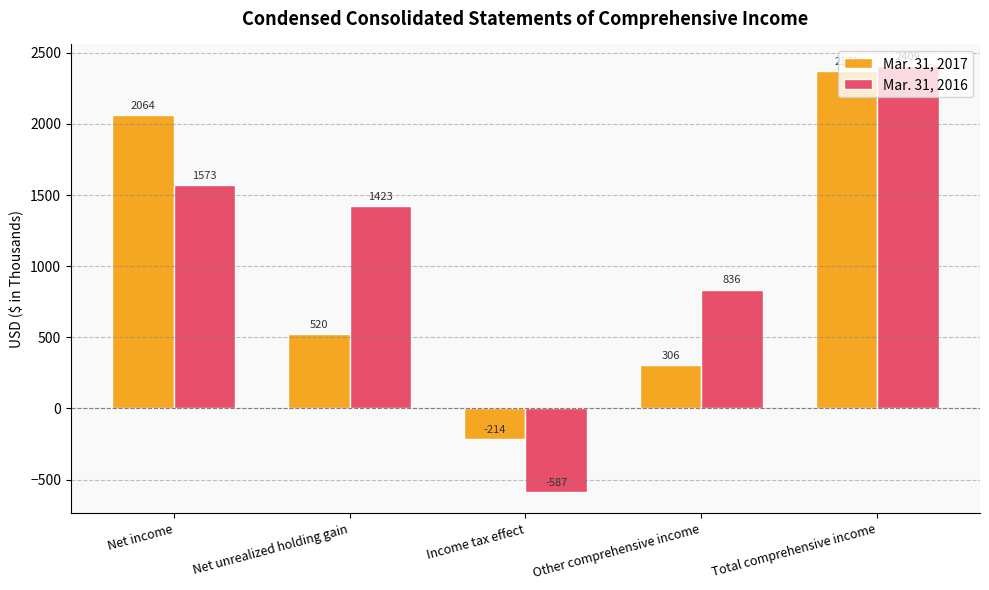

How many negative values does the Mar. 31, 2016 series have?

1